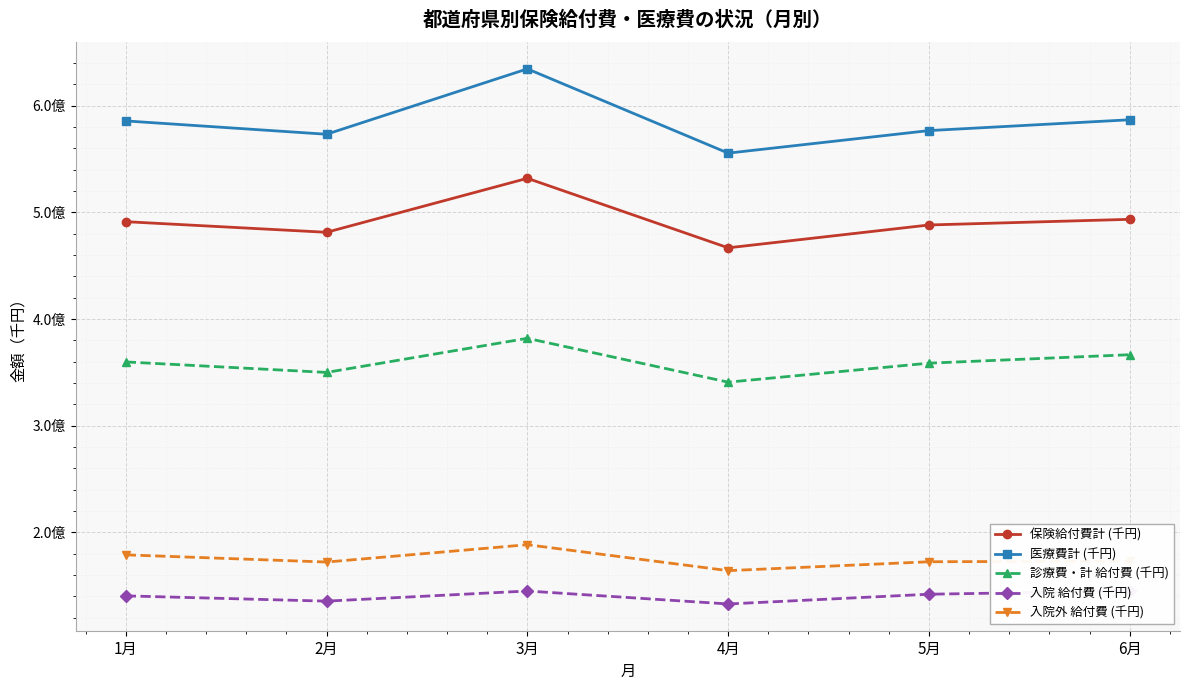

True or false: 診療費・計 給付費 (千円) and 医療費計 (千円) cross at least once.

False